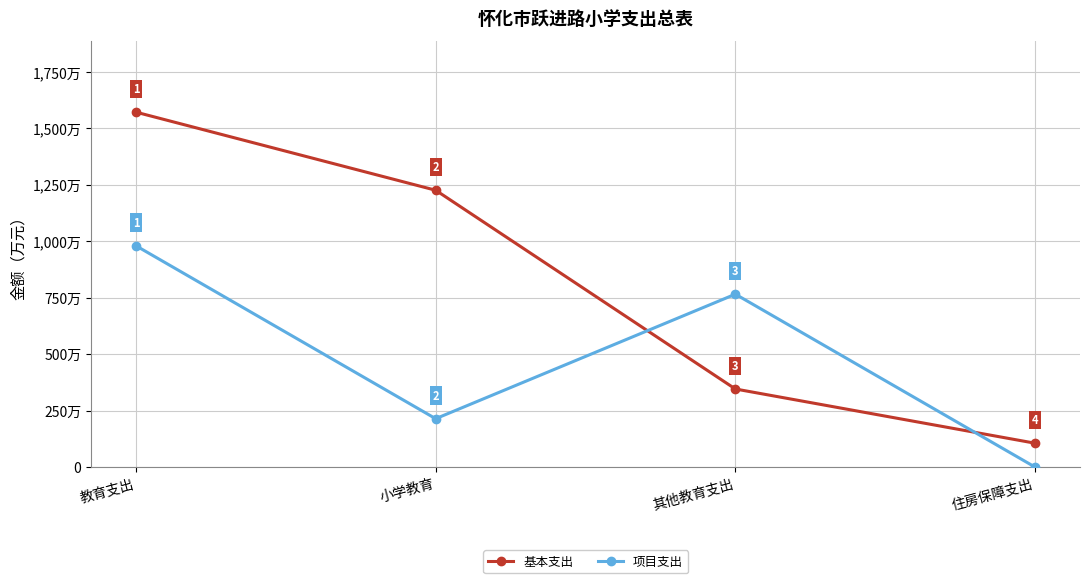

After their last crossing, which series has the higher values: 基本支出 or 项目支出?

基本支出